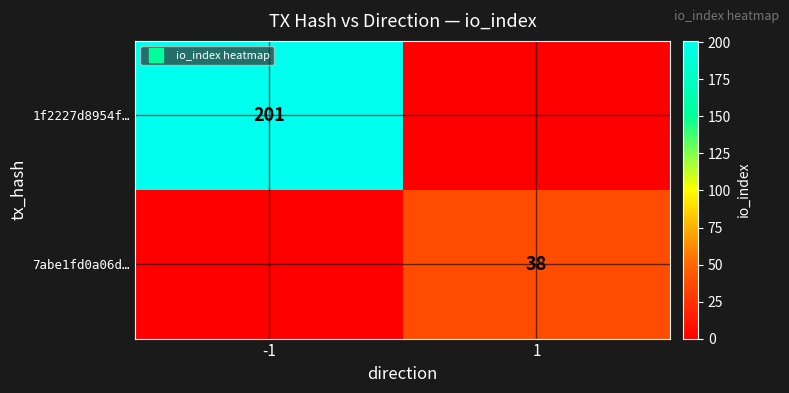

List the series in order of their peak value, lowest first.

7abe1fd0a06d…, 1f2227d8954f…